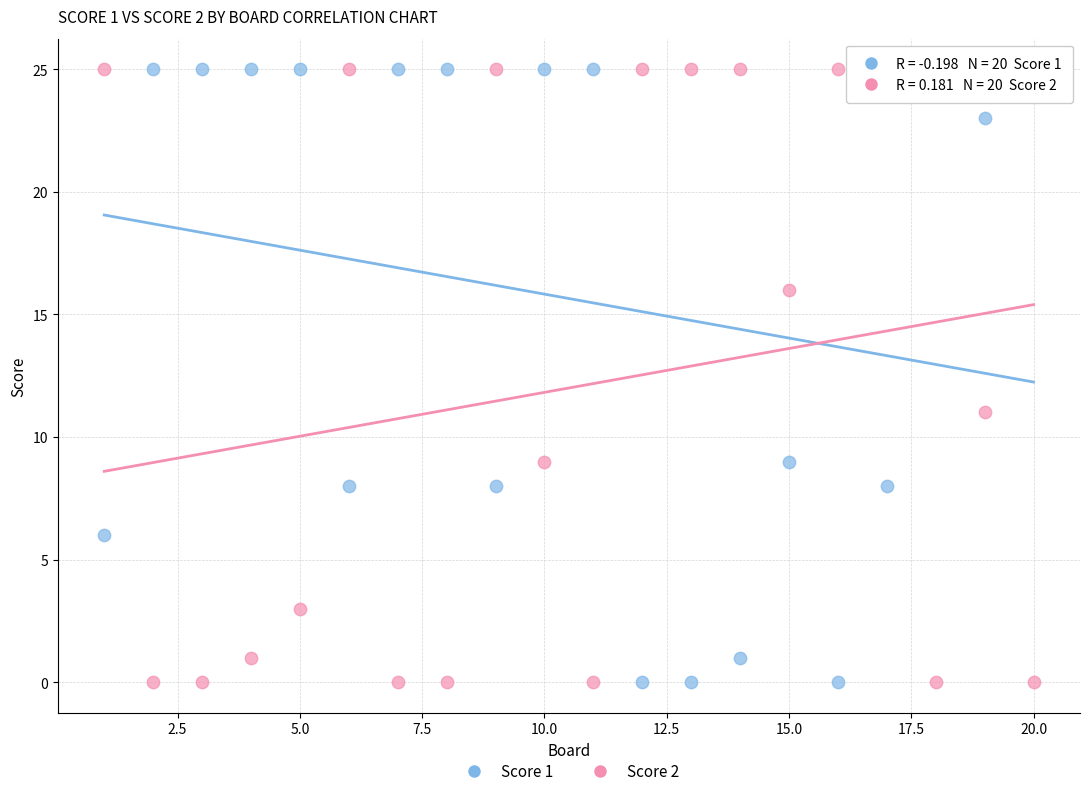

Across all series, what Y value is closest to 12?

11